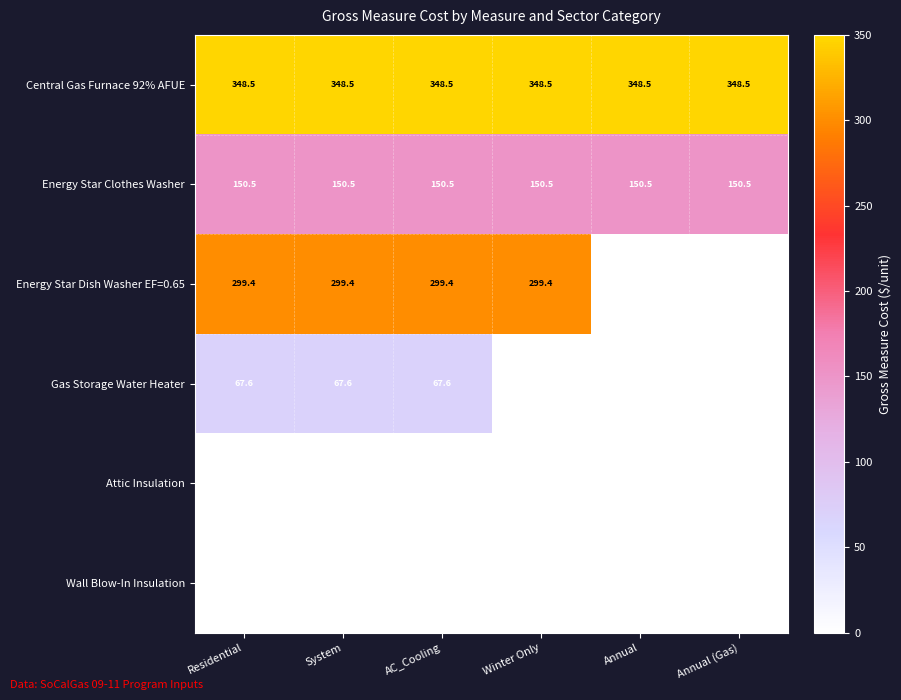

What is the difference between the Attic Insulation values at Residential and Winter Only?

1.0